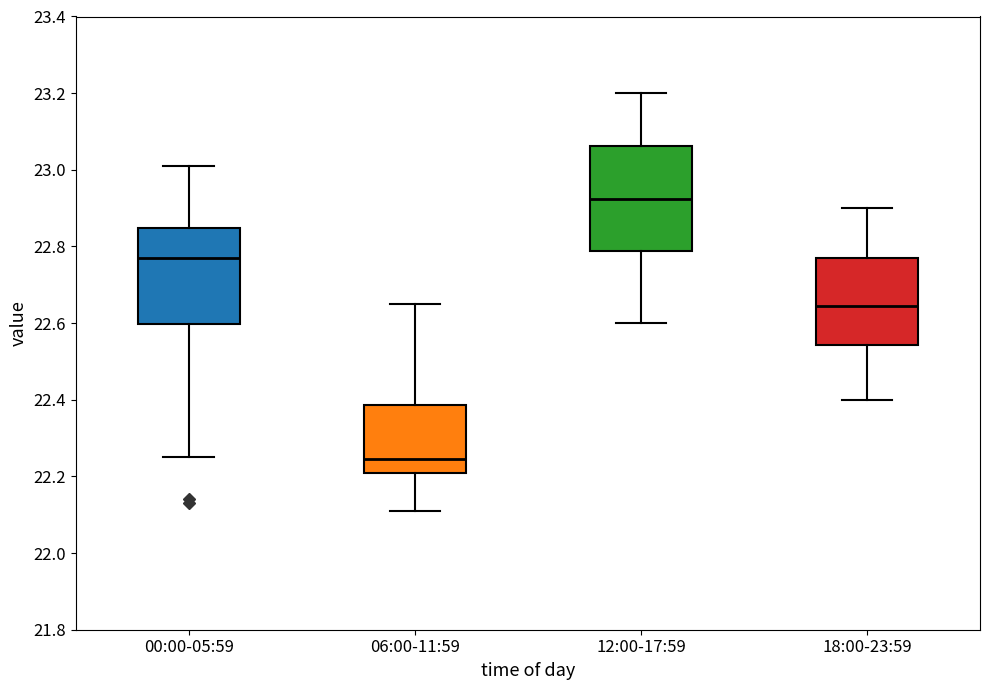

Reading left to right, read every box against the y-axis: the position of its median line, the range the box covers, and the ends of its whiskers. The values are not printed on the chart, so give them approximately, as read against the axis.

00:00-05:59: median 22.78, box 22.60 to 22.84, whiskers 22.26 to 23.02
06:00-11:59: median 22.24, box 22.22 to 22.38, whiskers 22.12 to 22.66
12:00-17:59: median 22.92, box 22.78 to 23.06, whiskers 22.60 to 23.20
18:00-23:59: median 22.64, box 22.54 to 22.78, whiskers 22.40 to 22.90